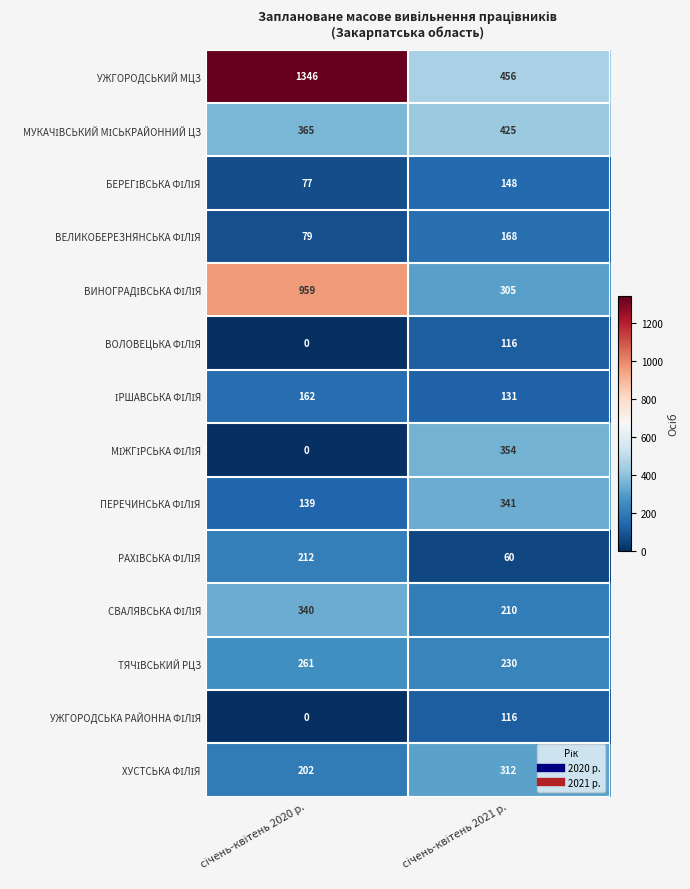

Which series has the largest total across all categories?

УЖГОРОДСЬКИЙ МЦЗ